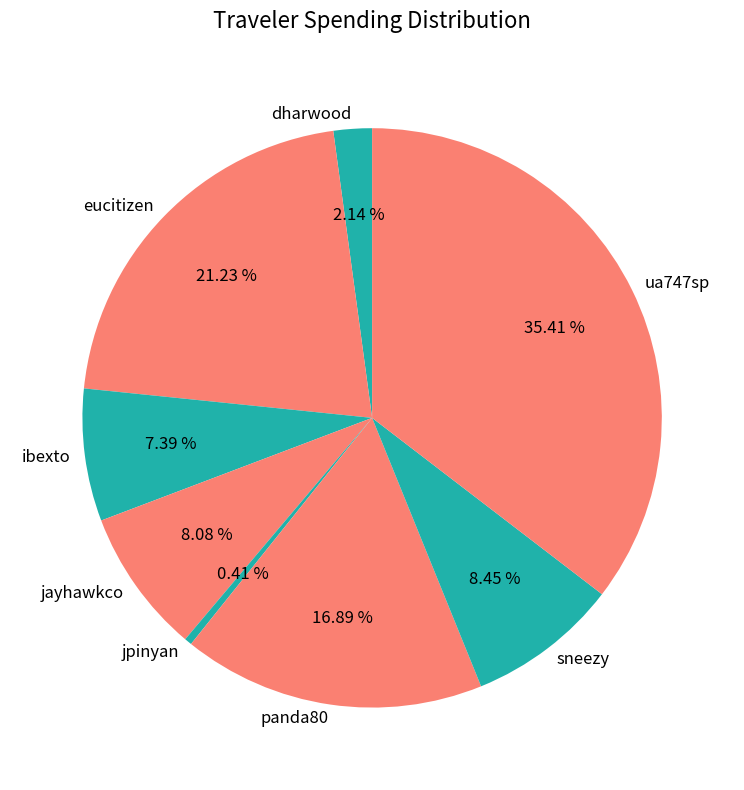

Between ibexto and panda80, which is larger?

panda80